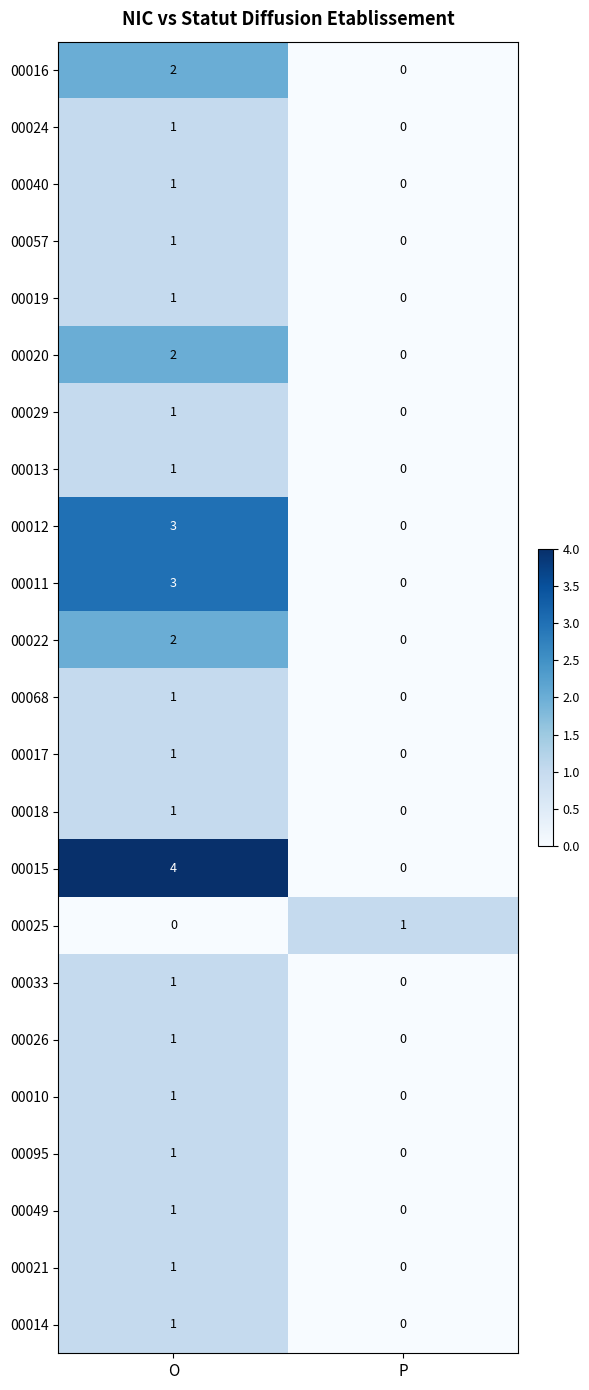

List the labels in order of 00049 value, largest first.

O, P